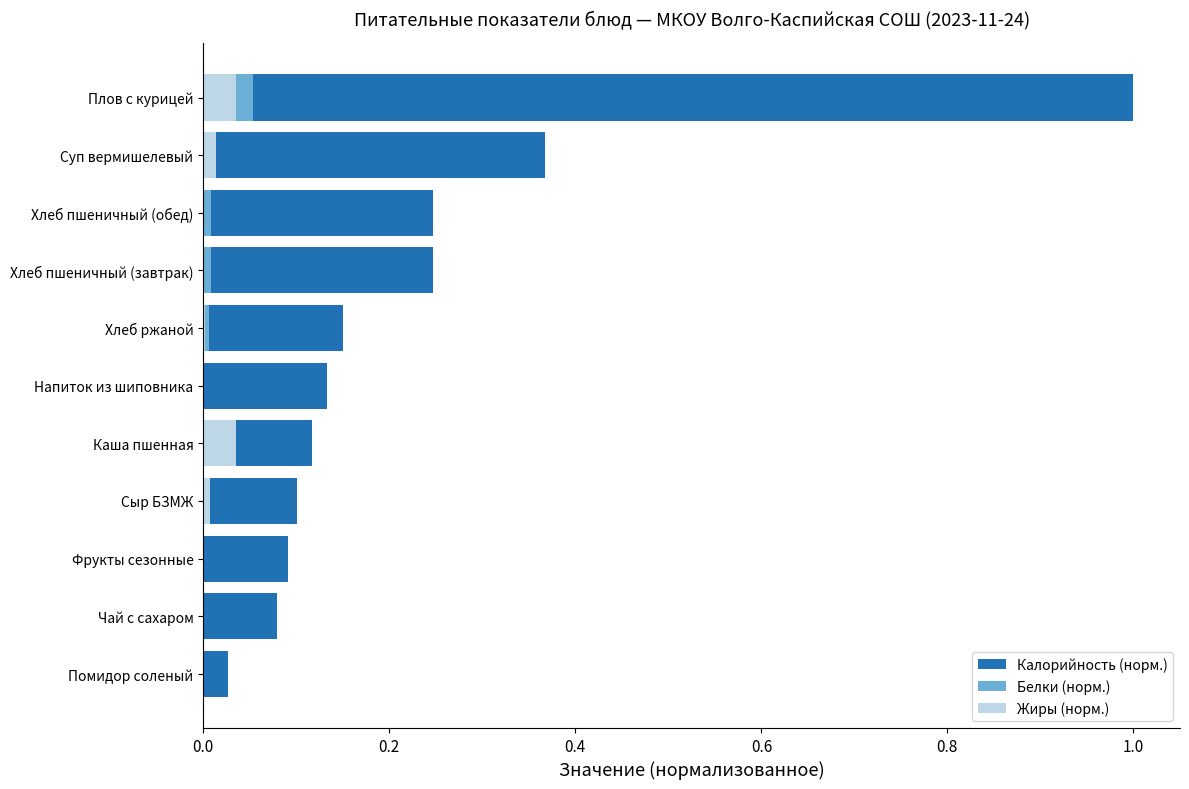

The Калорийность (норм.) series shows 1.7 at Плов с курицей. True or false?

False